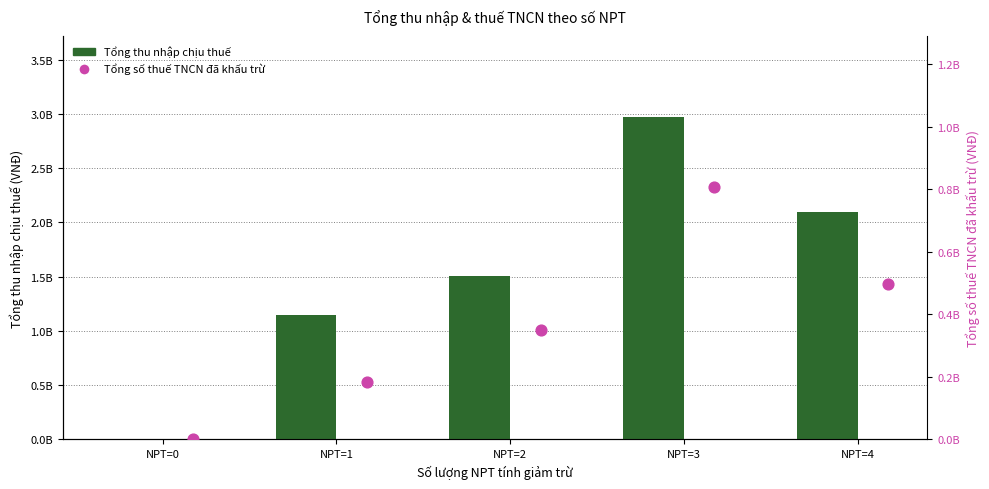

Which series reaches the maximum Y coordinate?

Tổng thu nhập chịu thuế